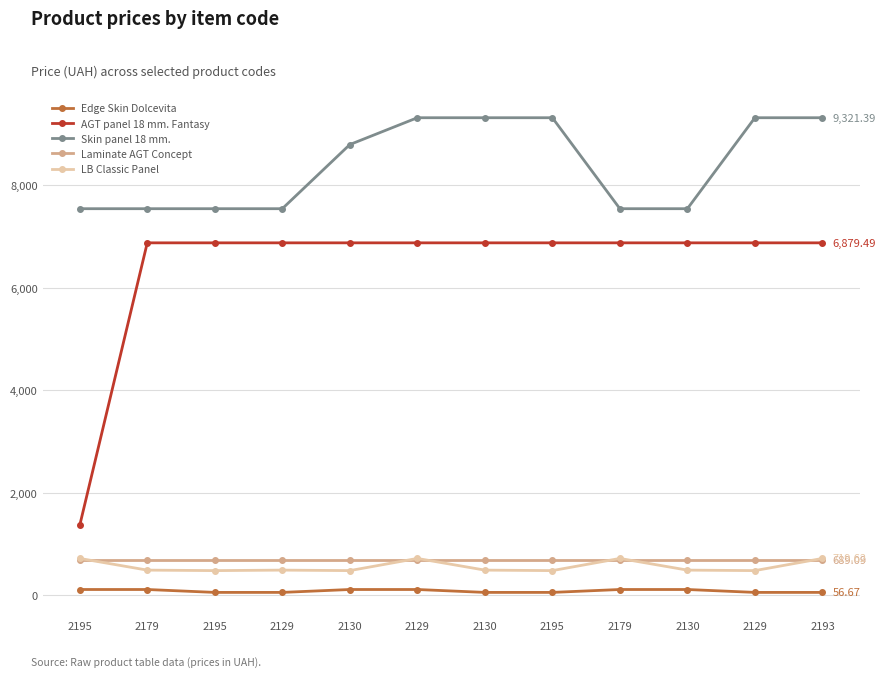

Where is Skin panel 18 mm. nearest to the value 8433?

2130